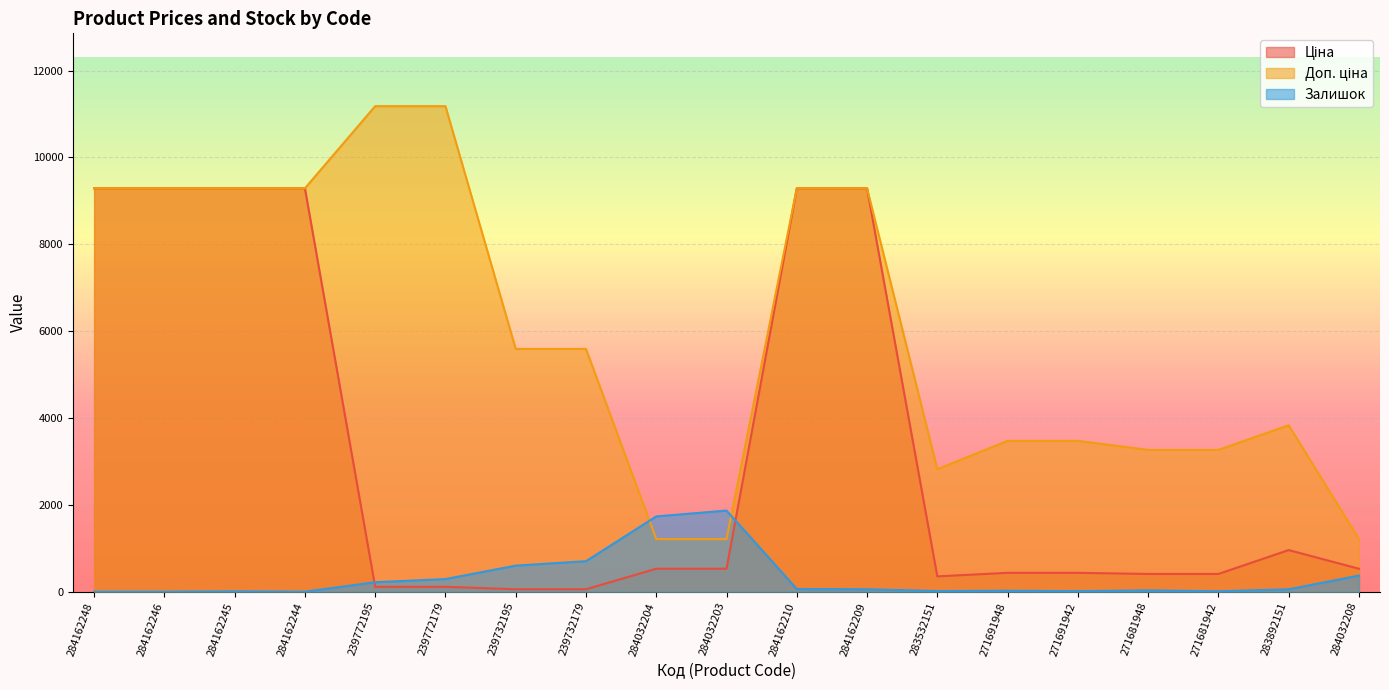

Which category has the lowest value across all series?

284162248